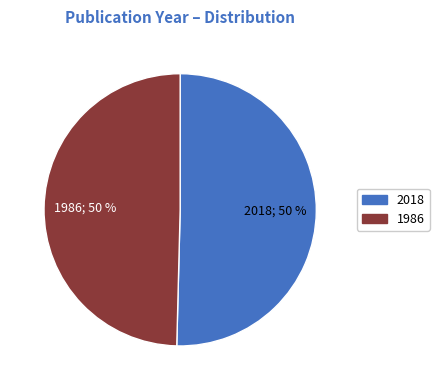

Is it true that 2018 is 37% of the pie?

False